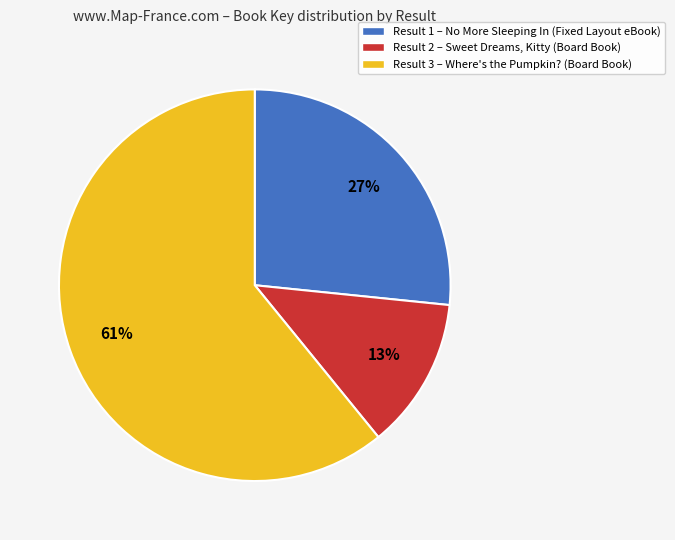

Approximately how many times larger is the value at Result 1 – No More Sleeping In (Fixed Layout eBook) compared to Result 2 – Sweet Dreams, Kitty (Board Book)?

2.1